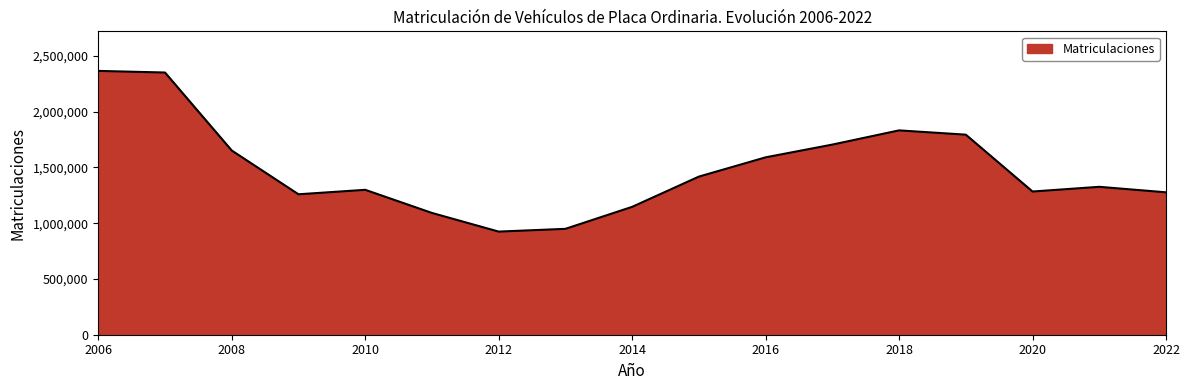

What is the maximum value shown in the chart?

2364656